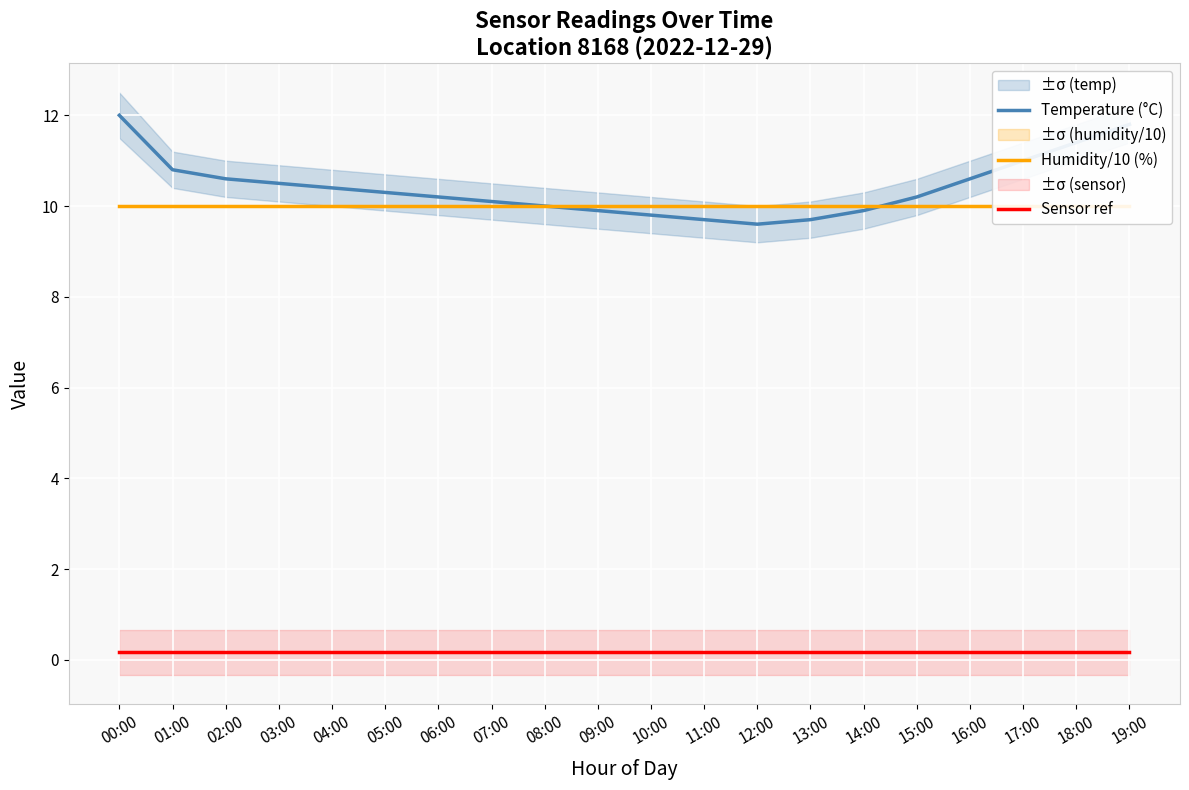

What is the value of the Temperature (°C) point at the 2nd from the left?

10.8